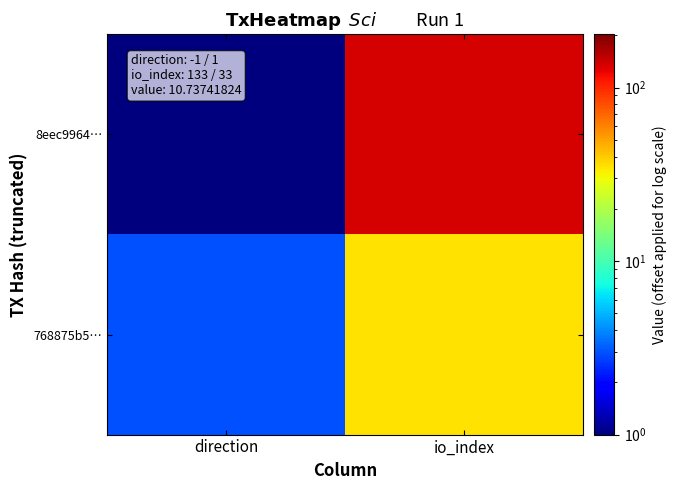

How many series are shown in this chart?

2